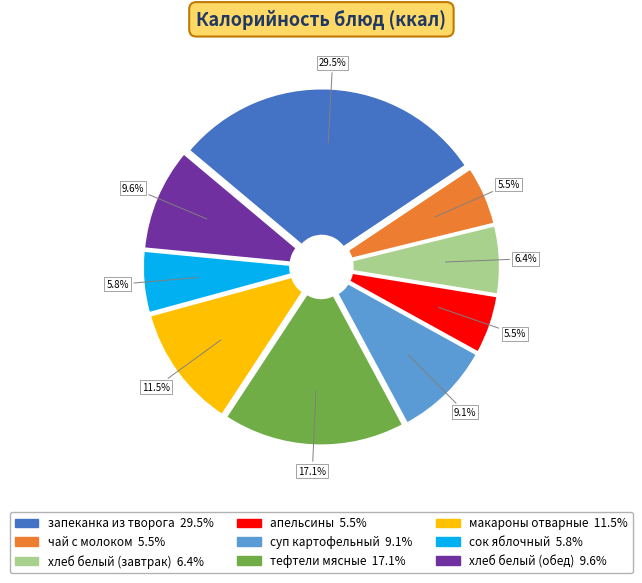

How many segments does this pie chart have?

9